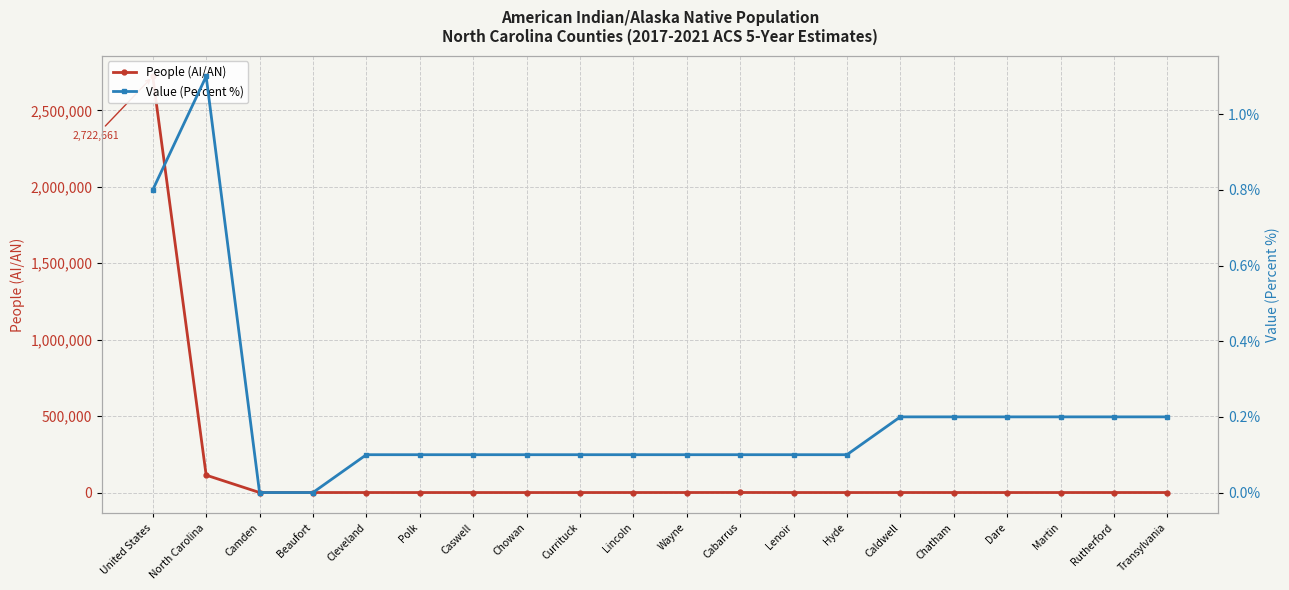

What position from the left is Currituck?

9